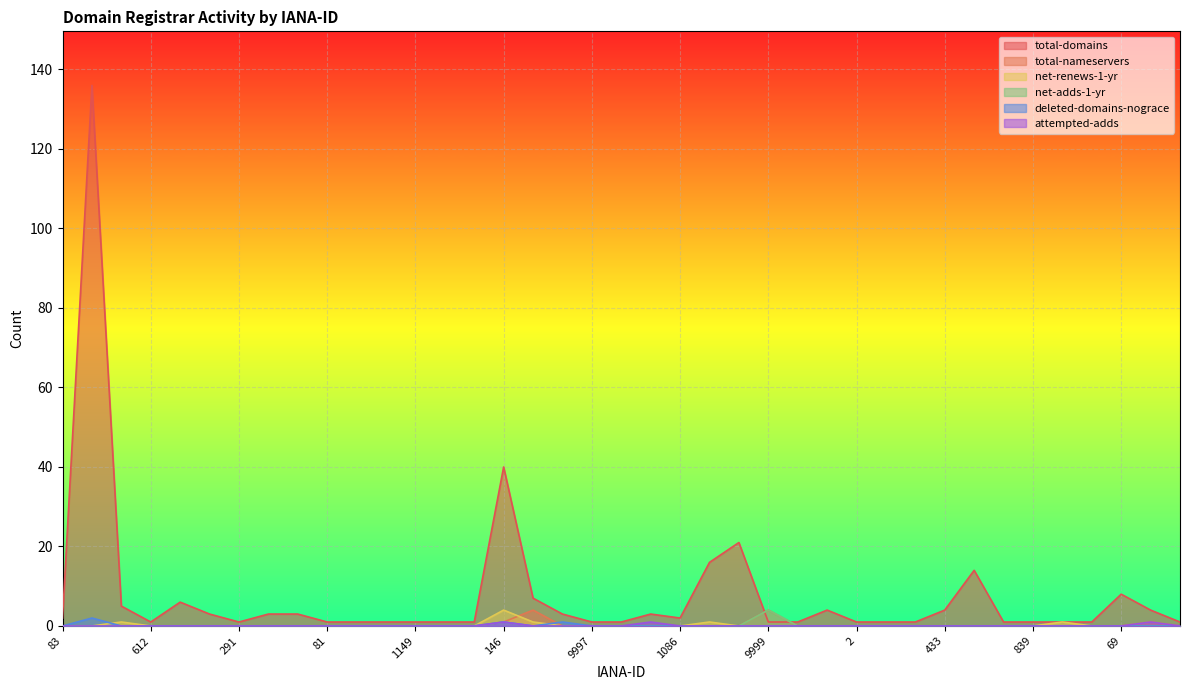

True or false: deleted-domains-nograce has more than 0 interior local peaks.

True